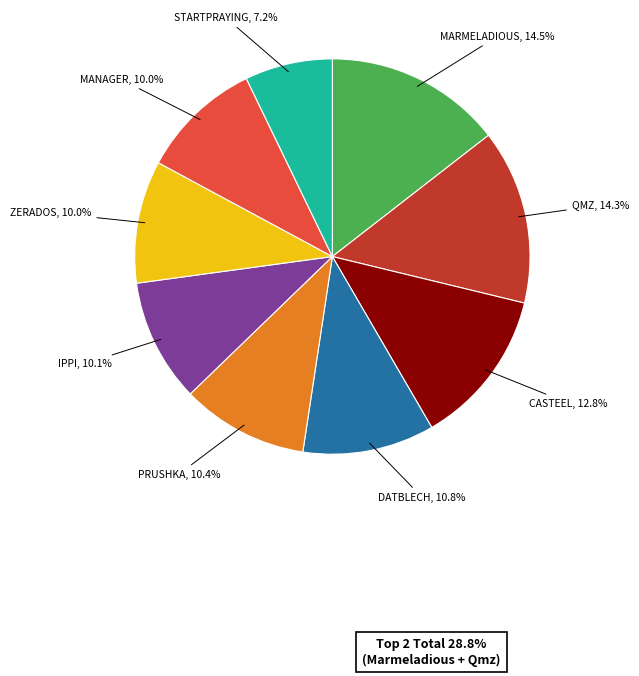

To the nearest percent, what is the average slice percentage?

11%